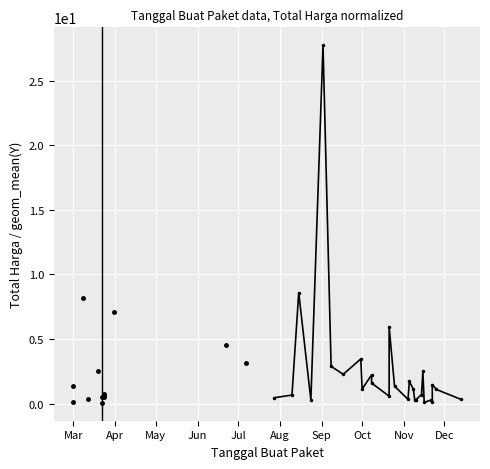

What is the value of the 3rd point from the left?

8.1